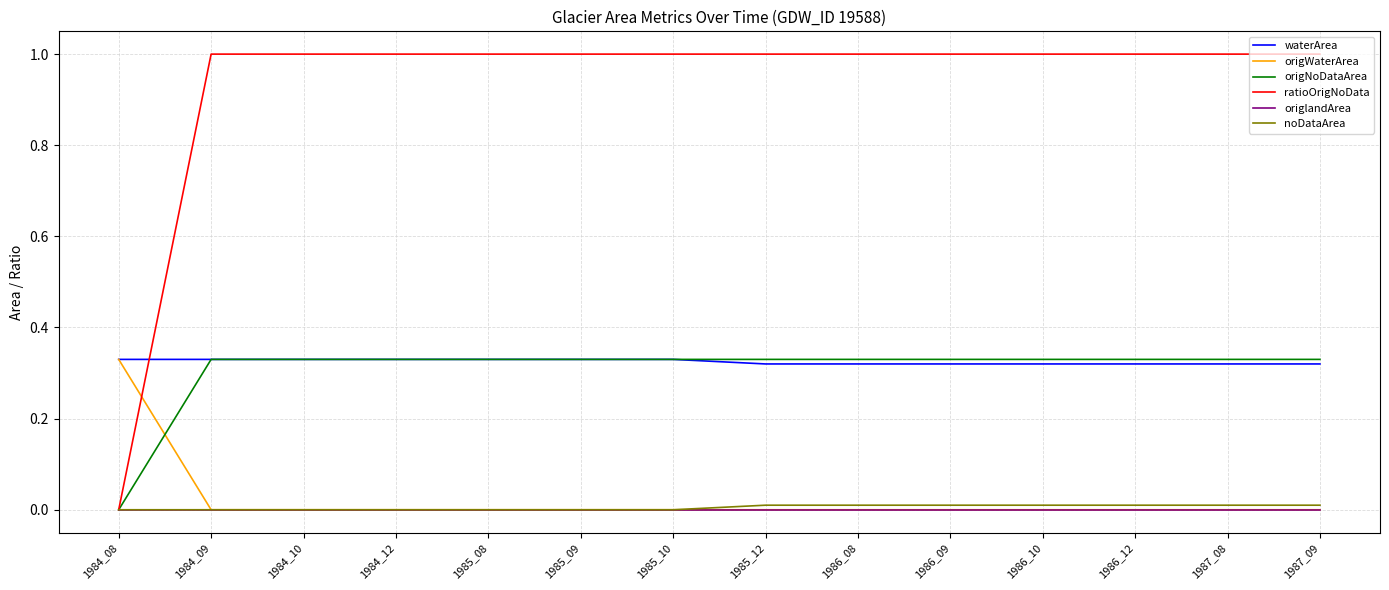

Is it true that waterArea equals 0.5 at 1985_12?

False